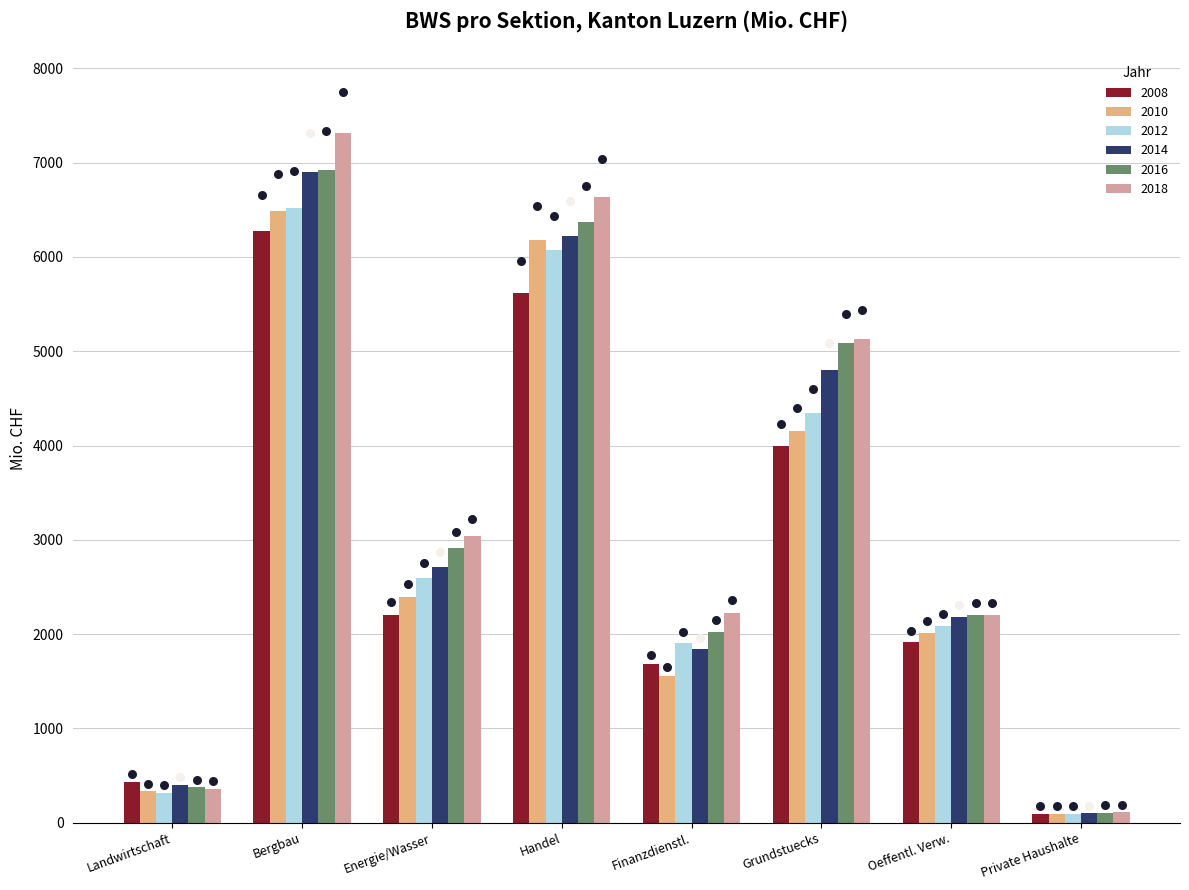

Which series has the largest total across all categories?

2018